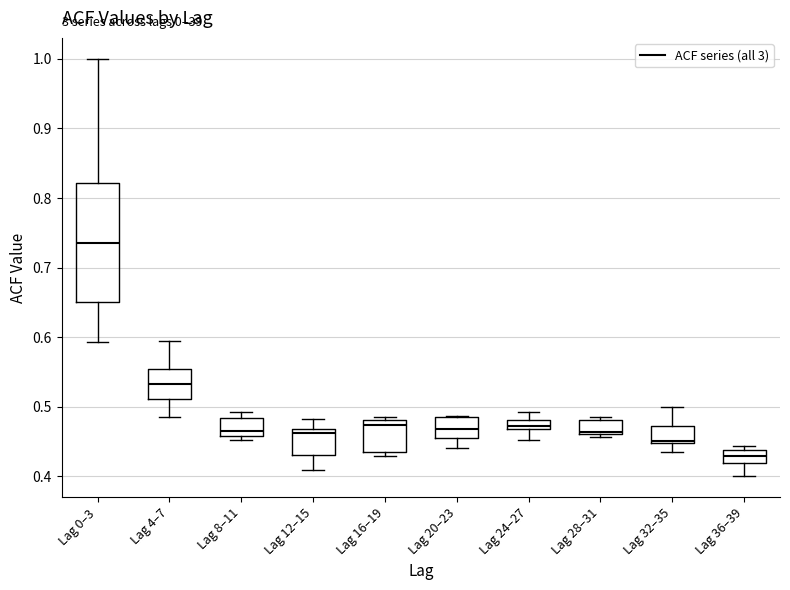

Comparing the boxes themselves (not the whiskers), which one is the tallest?

Lag 0–3